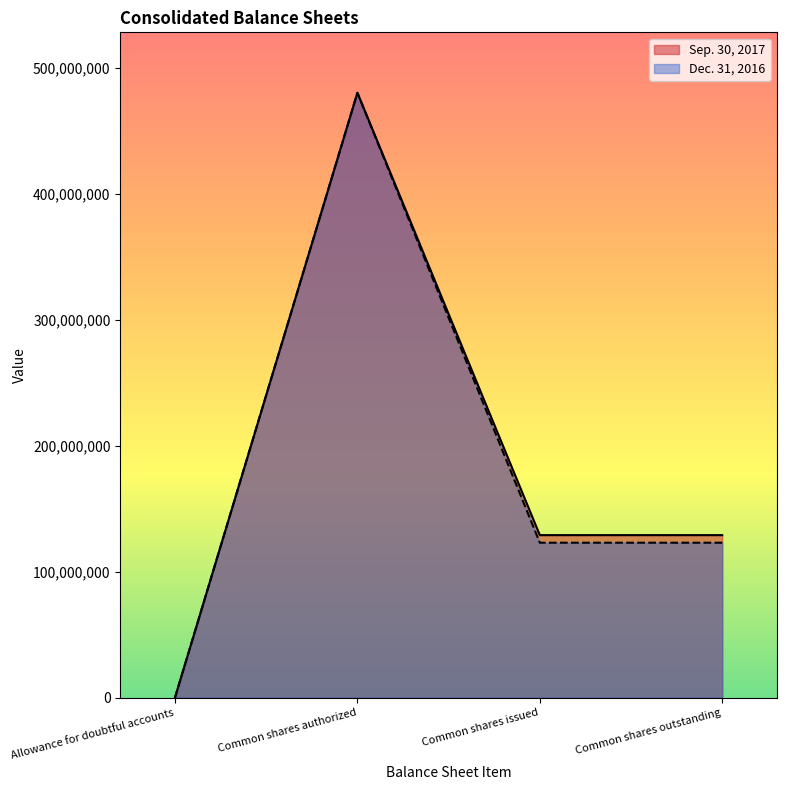

Rank the categories by Dec. 31, 2016 value from lowest to highest.

Allowance for doubtful accounts, Common shares issued, Common shares outstanding, Common shares authorized